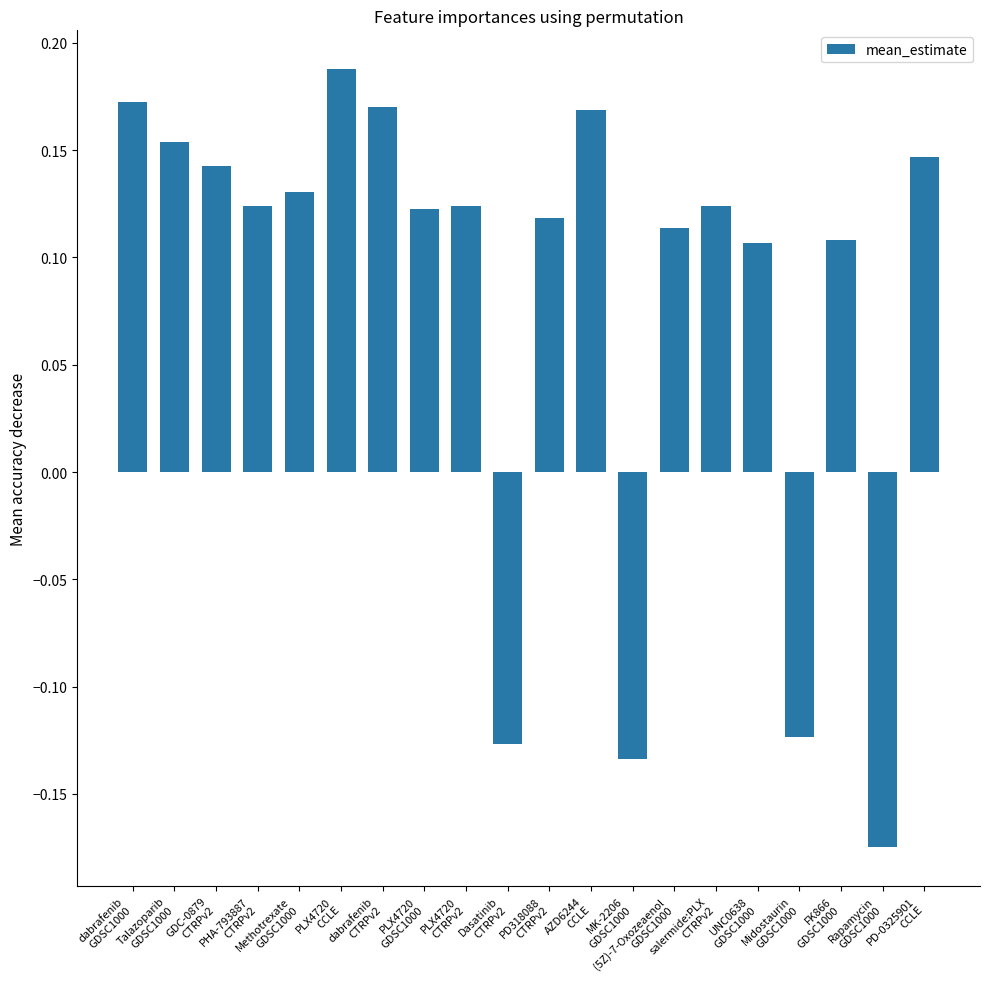

The chart shows a value of 0.2 at PD318088
CTRPv2. True or false?

False